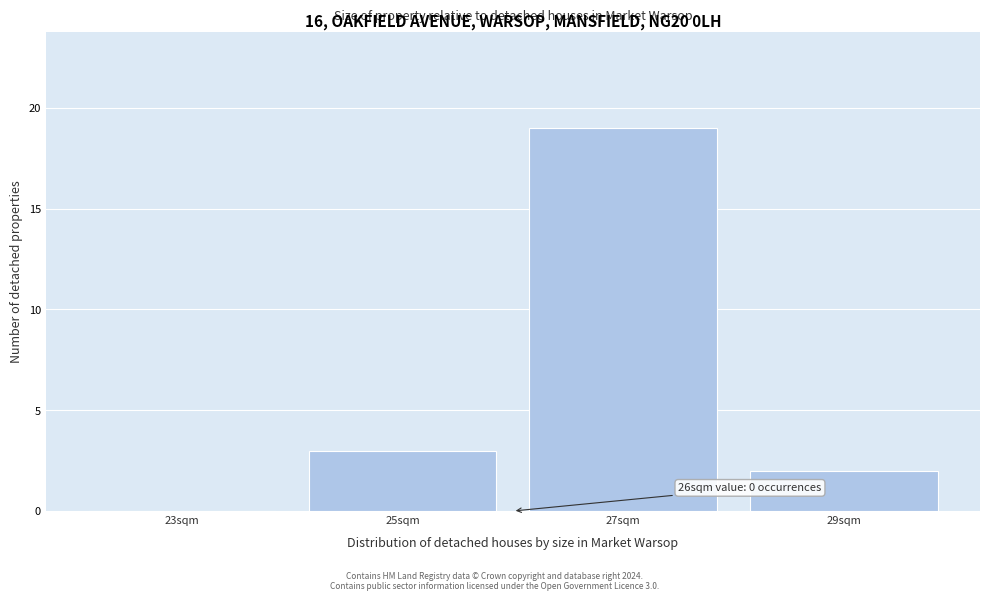

Over which range of the x-axis is the bar tallest?

26 to 28